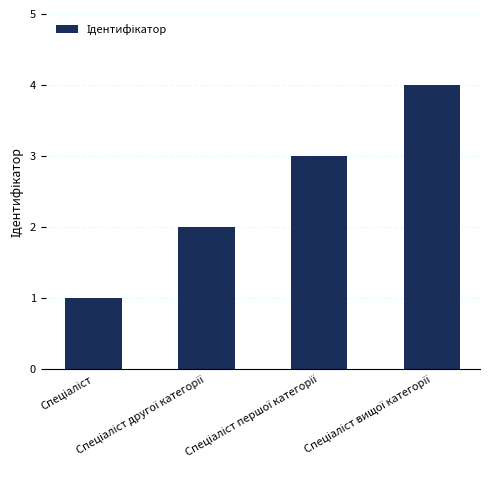

Does the chart contain stacked bars?

No